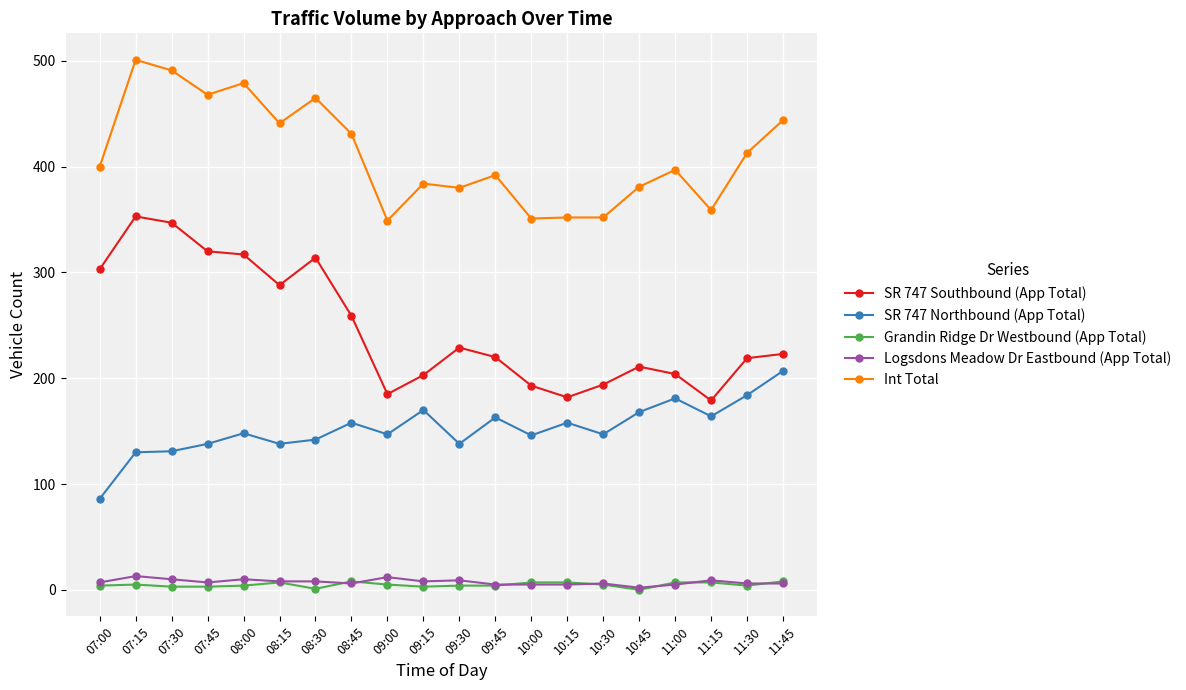

The value of Grandin Ridge Dr Westbound (App Total) at 09:15 is 3. True or false?

True